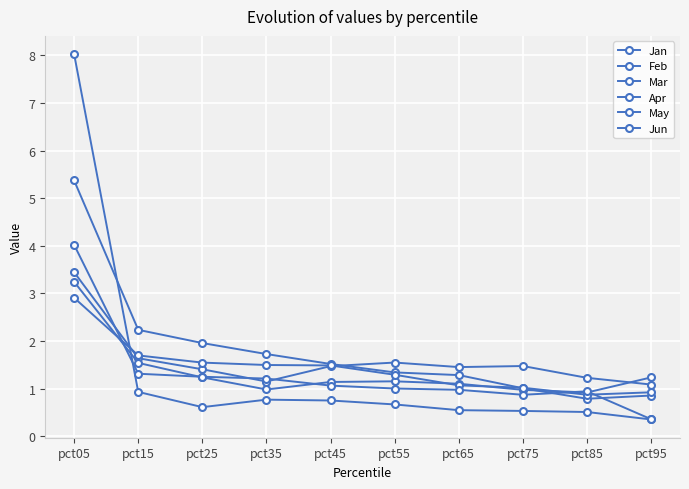

How many interior local peaks does the Jun series have?

1